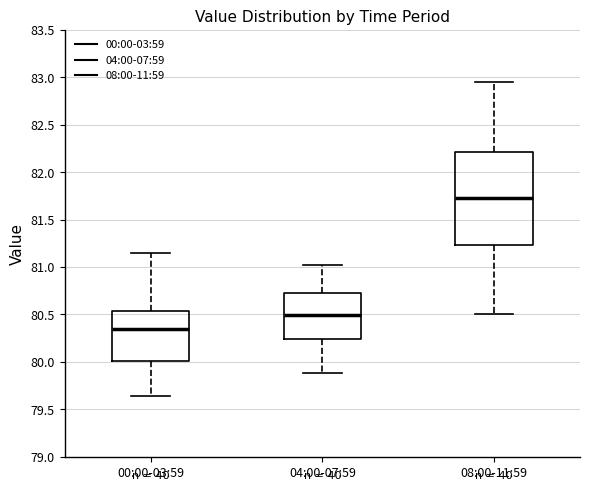

Which box's median line is the highest?

08:00-11:59